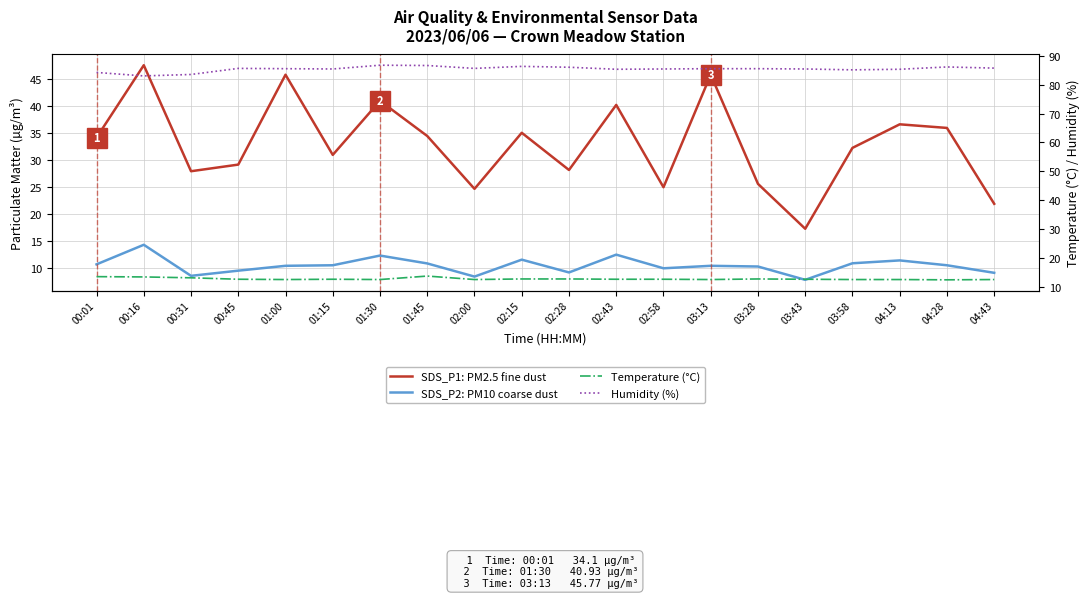

True or false: SDS_P2: PM10 coarse dust has more than 1 interior local peaks.

True